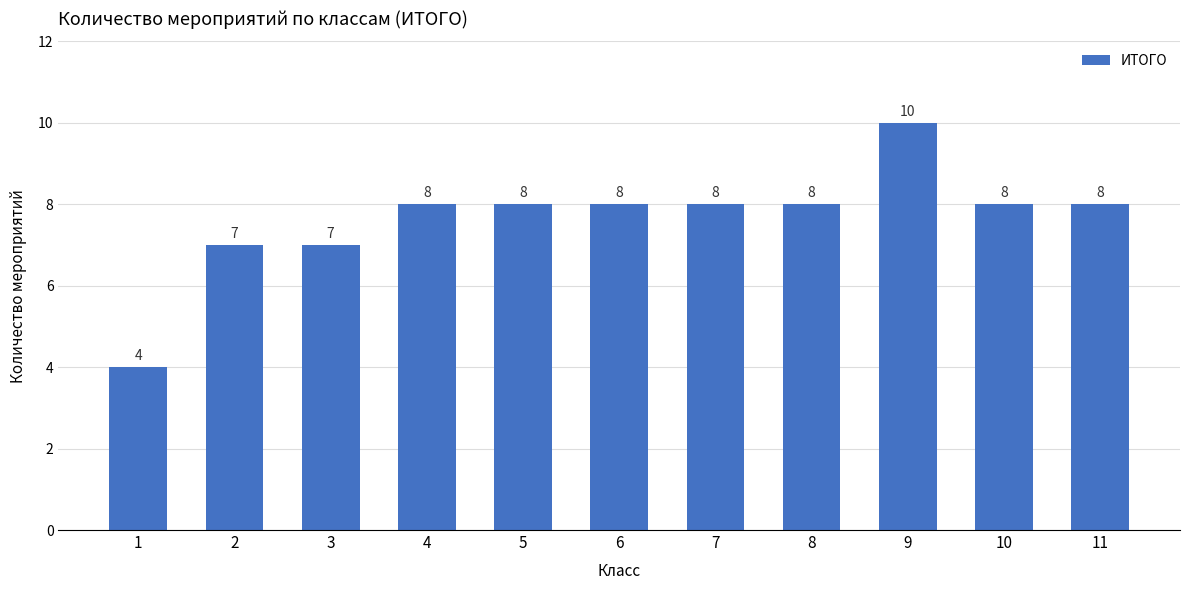

Reading right to left, what are all the values shown in this chart?

8	8	10	8	8	8	8	8	7	7	4